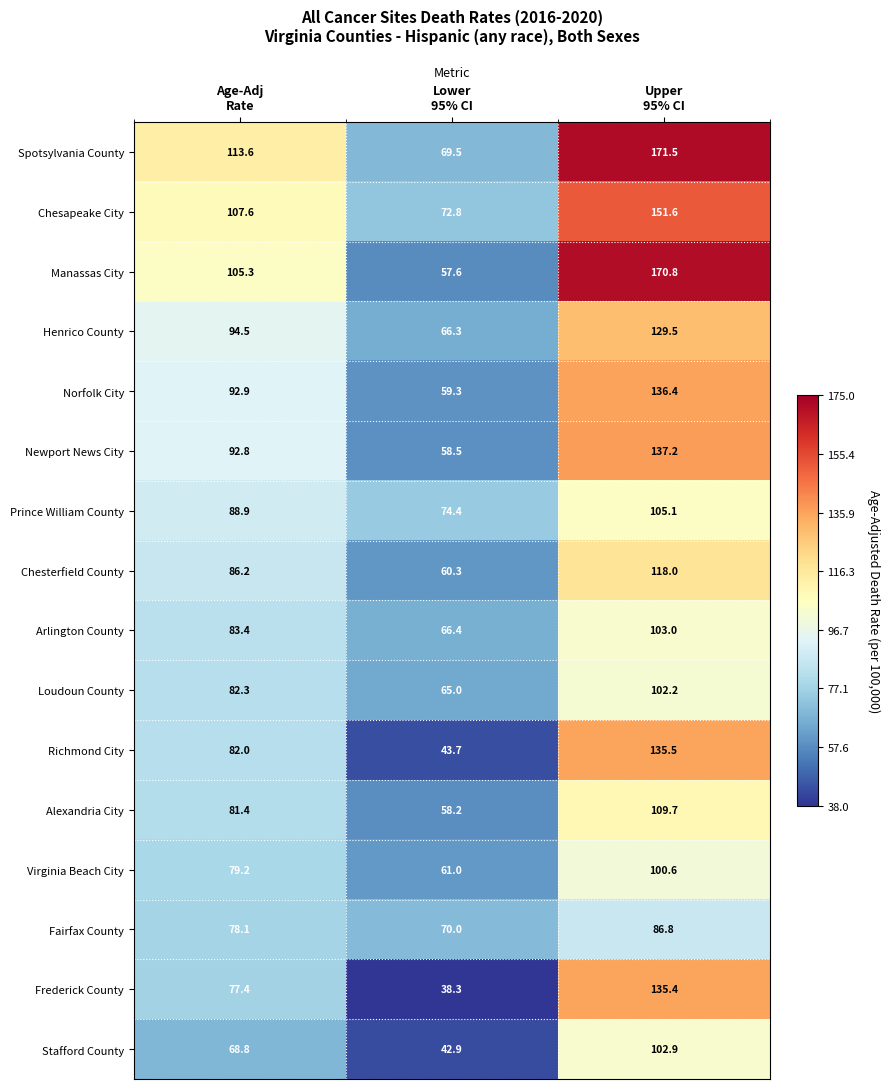

What is the sum of all Stafford County values?

214.6